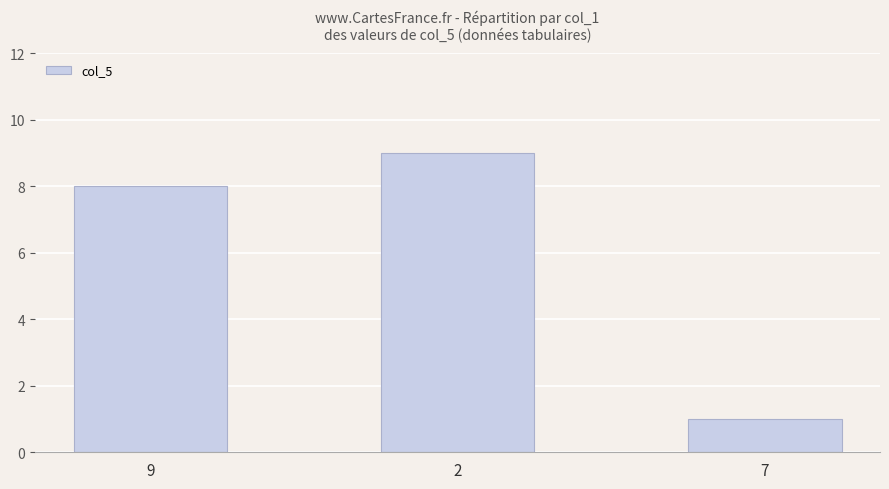

What is the change in value from 2 to 7?

-8